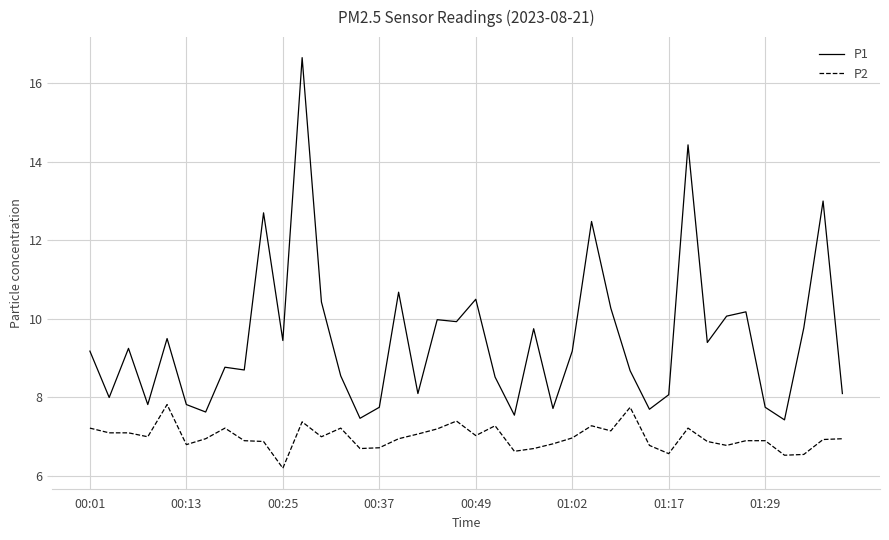

True or false: P1 has more than 2 interior local peaks.

True